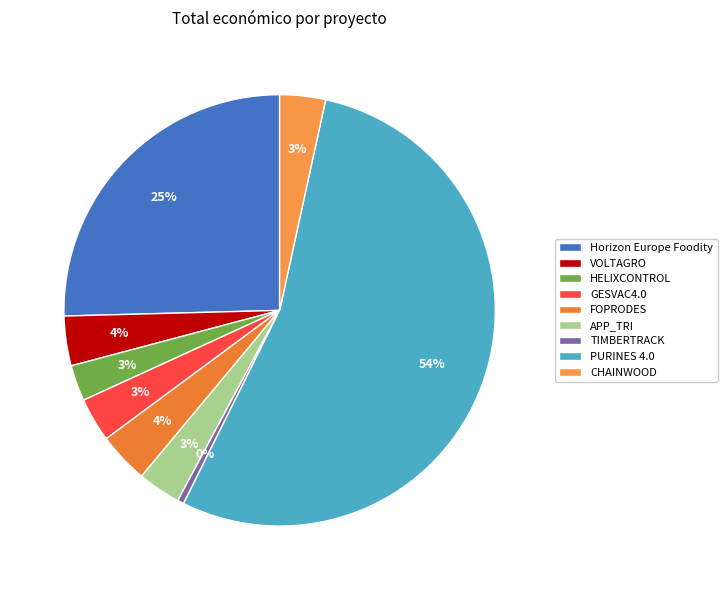

Which category accounts for the majority?

PURINES 4.0